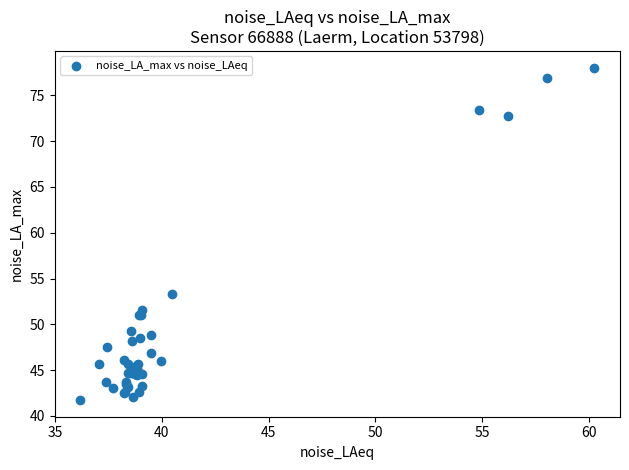

What Y value in the scatter plot is closest to 59?

53.4